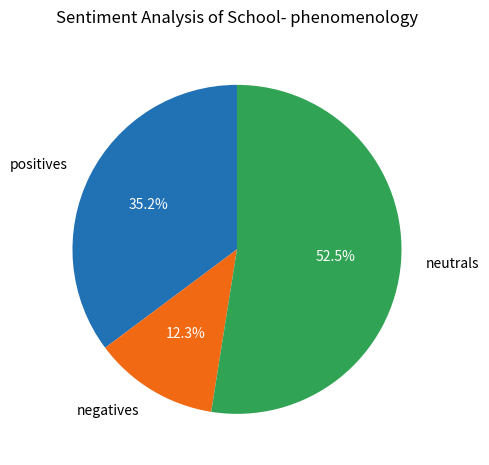

What percentage is NOT represented by negatives?

87.7%